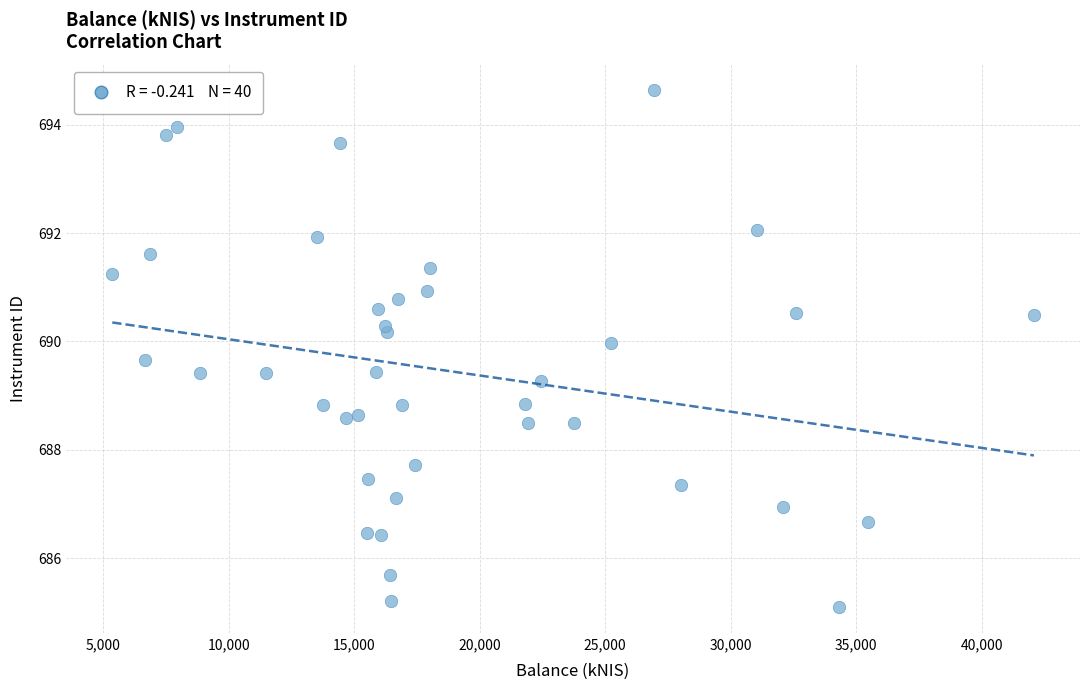

What is the range of Y values (max minus min)?

9.5